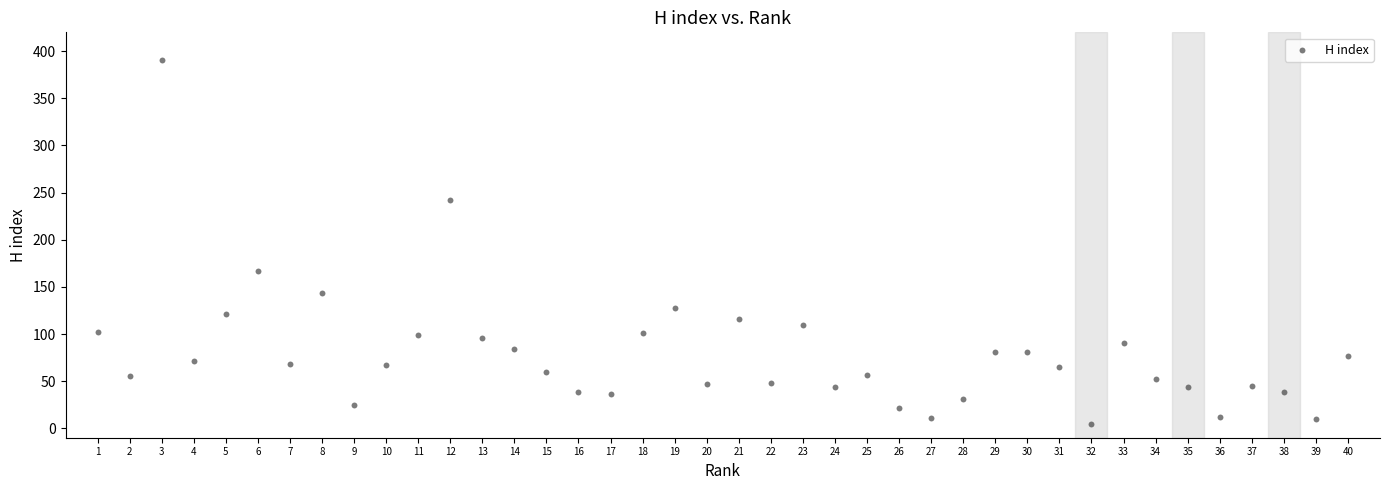

What Y value in the scatter plot is closest to 198?

167